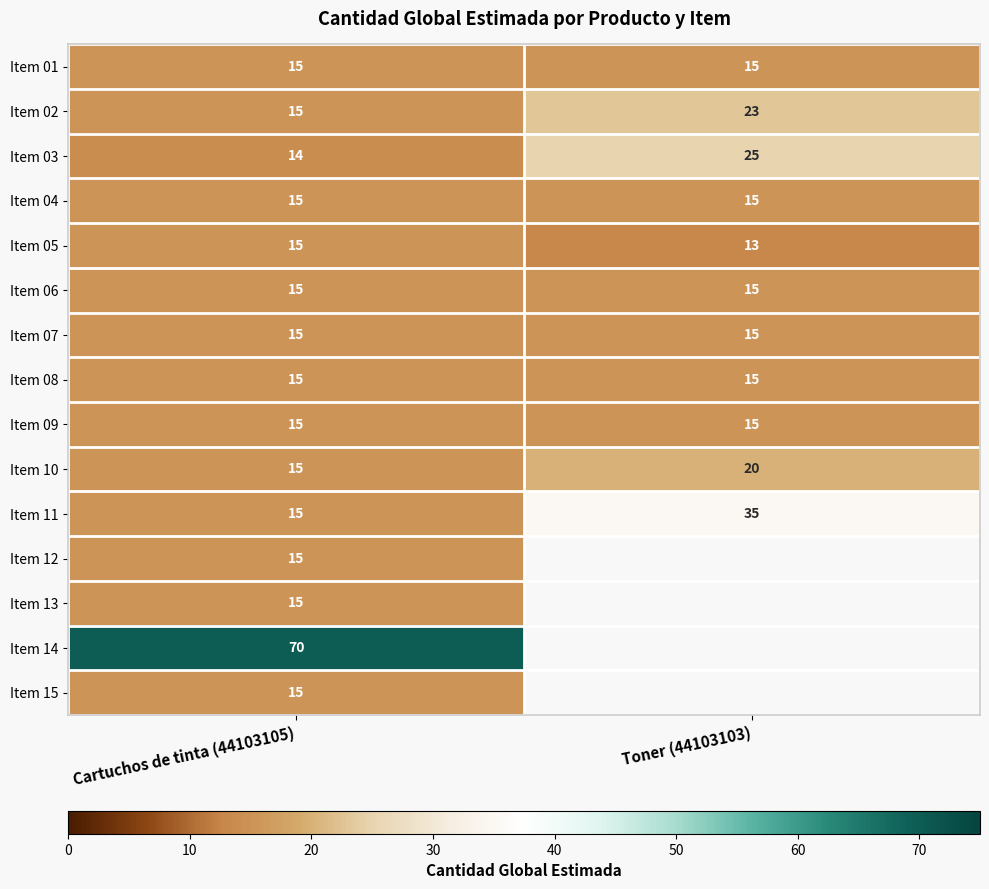

How many series are shown in this chart?

15